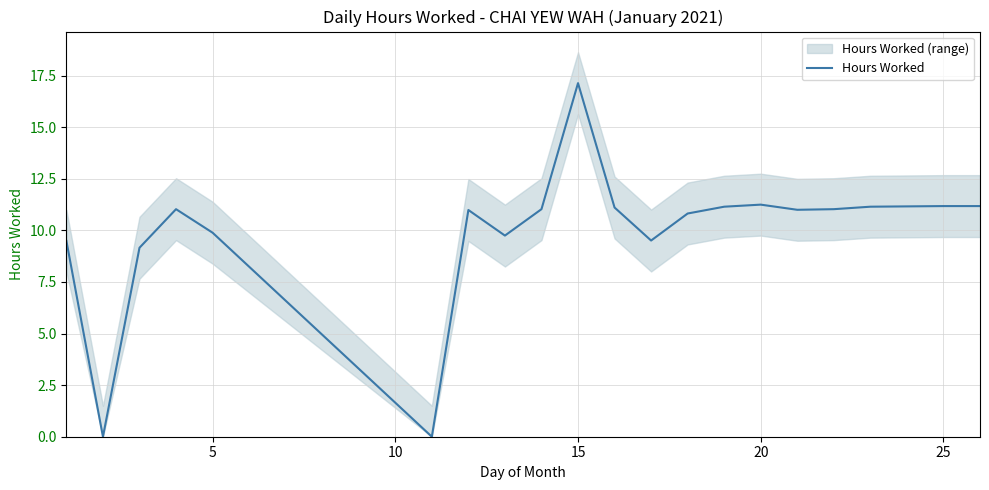

What is the maximum value for Hours Worked?

17.1